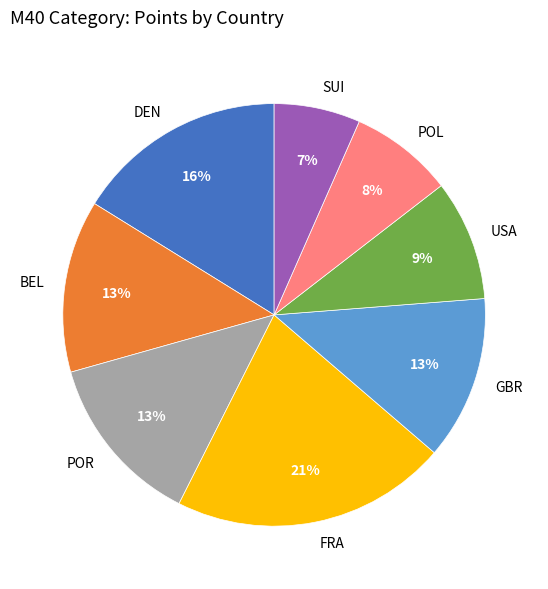

Does USA represent more than half of the total?

No